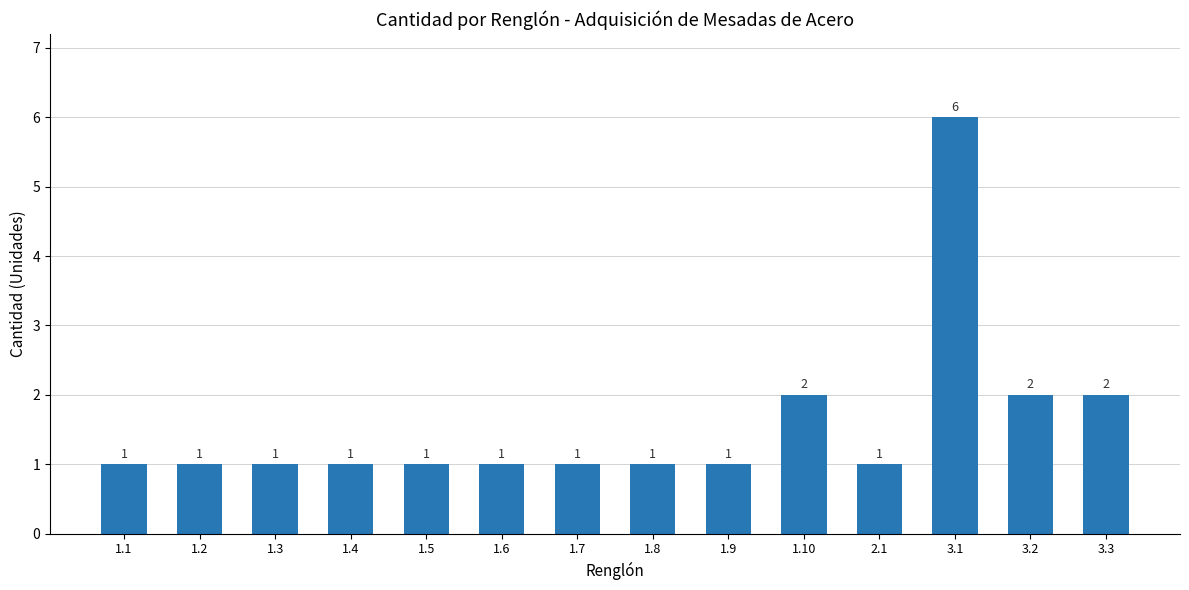

What is the label of the 14th bar from the right?

1.1